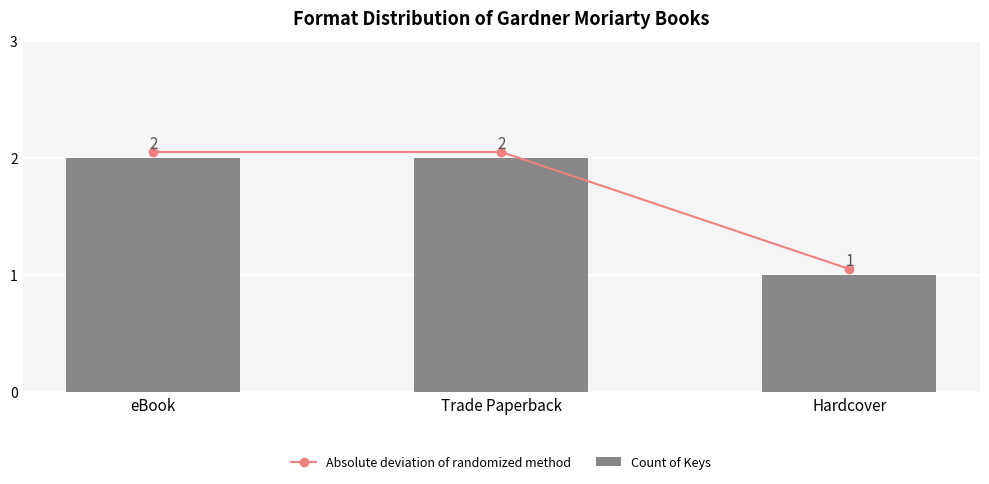

At Trade Paperback, list the series in order from largest to smallest.

Absolute deviation of randomized method, Count of Keys